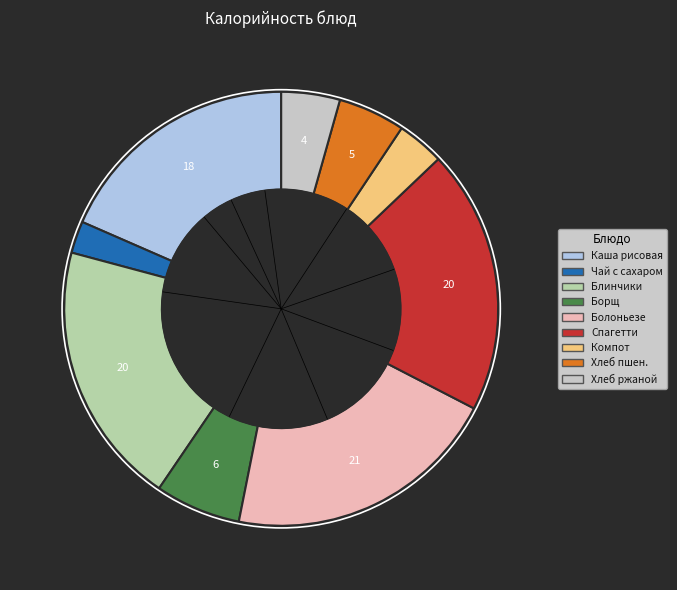

How many segments does this pie chart have?

9